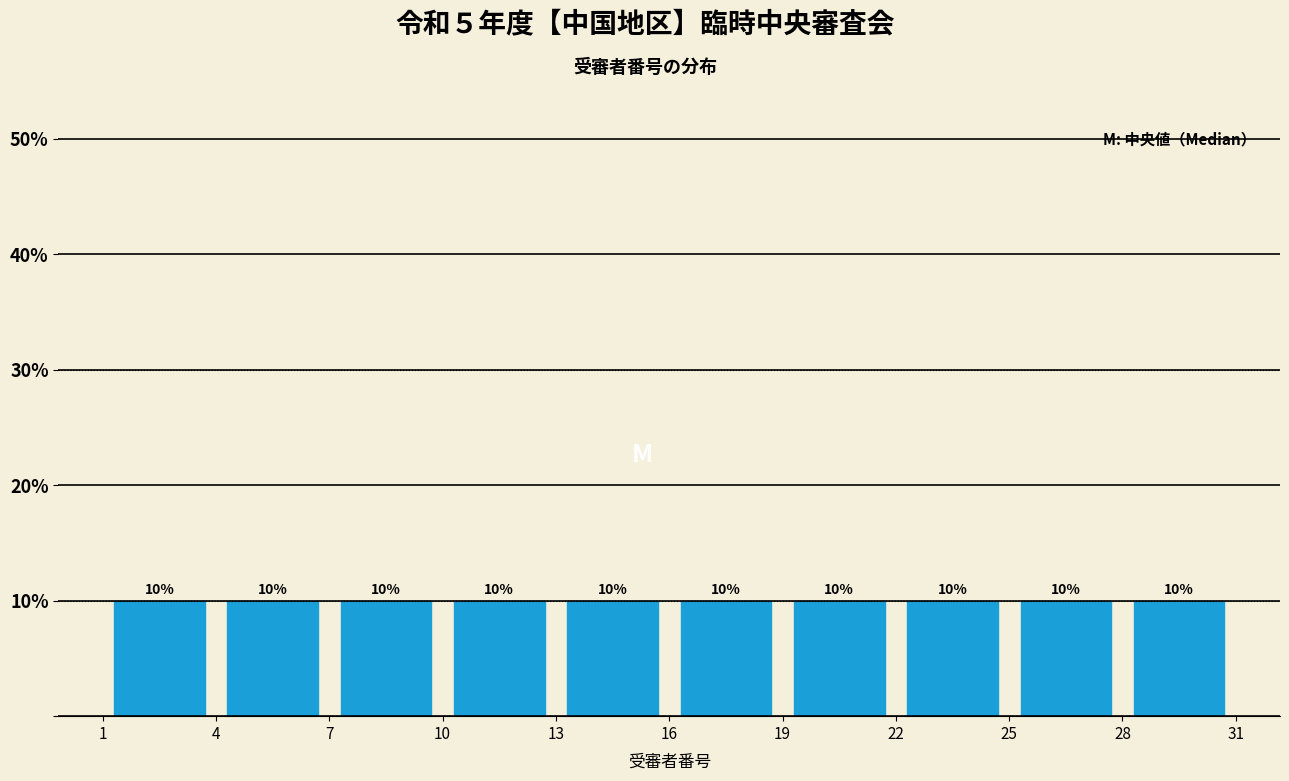

Reading left to right, list every bar in this chart as the range it spans on the x-axis followed by its height.

1 to 4: 10
4 to 7: 10
7 to 10: 10
10 to 13: 10
13 to 16: 10
16 to 19: 10
19 to 22: 10
22 to 25: 10
25 to 28: 10
28 to 31: 10